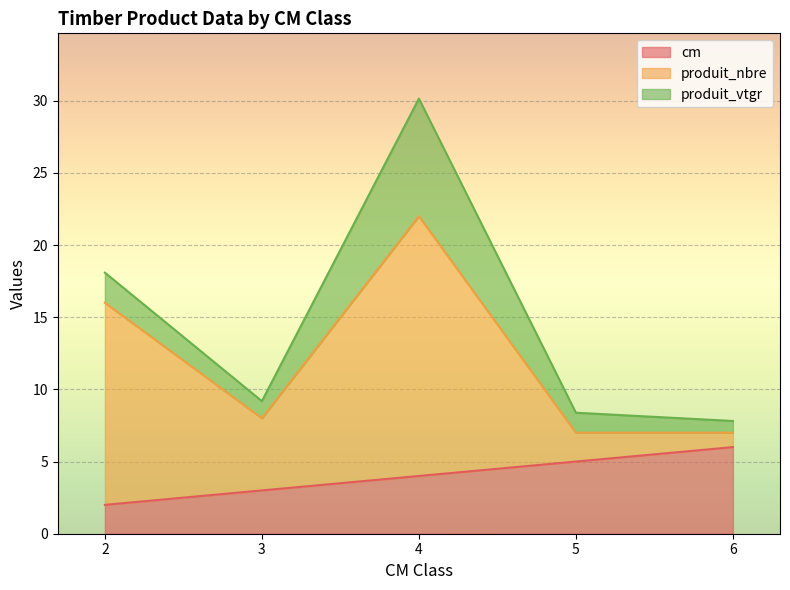

Which category has the lowest value across all series?

2